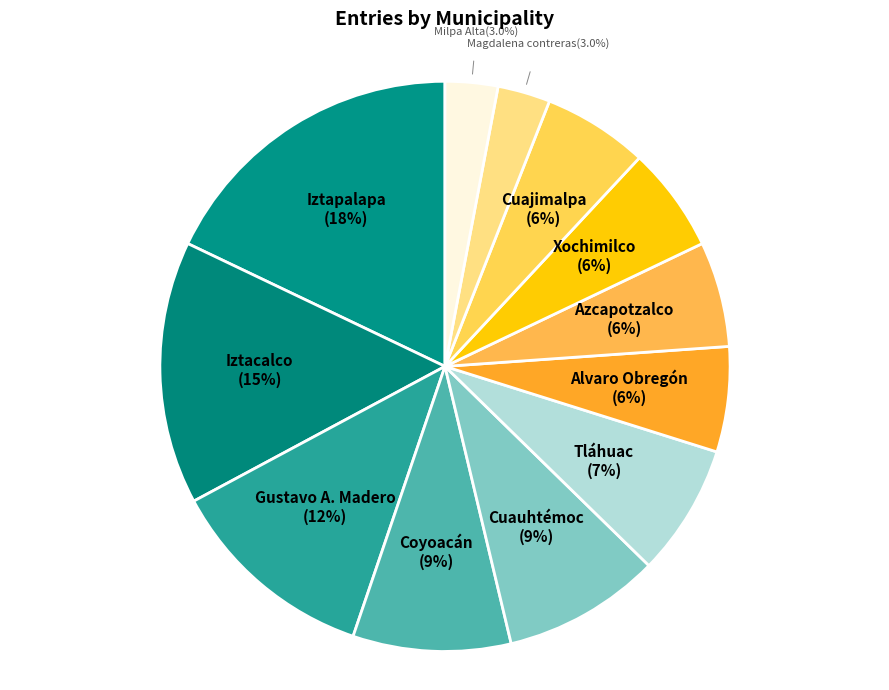

Which category has the smallest portion of the pie?

Magdalena contreras